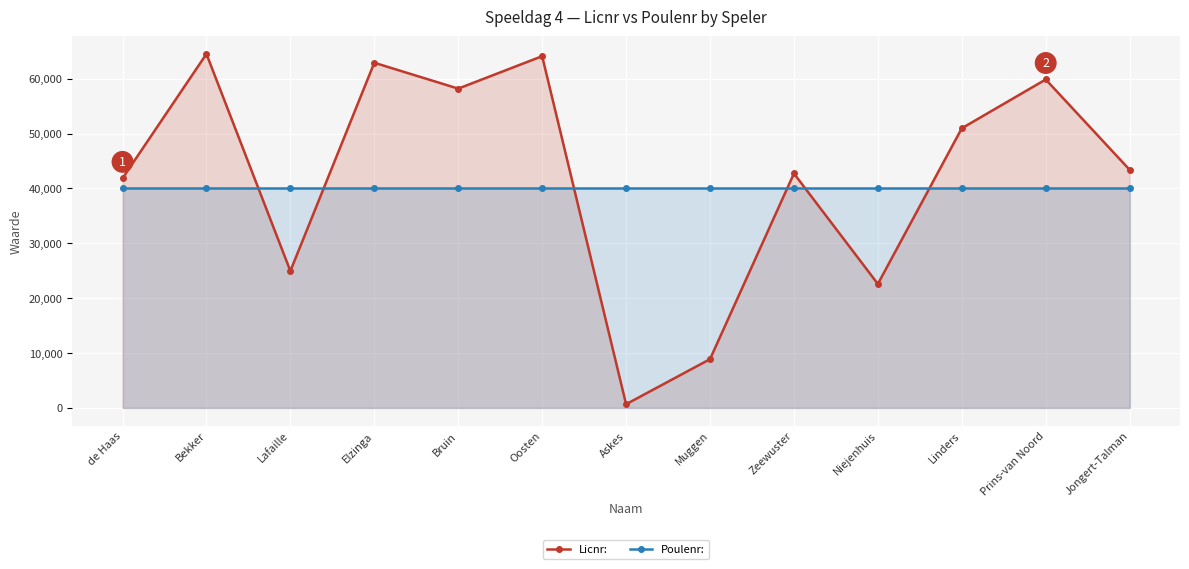

What is the average value of the Poulenr: series?

40016